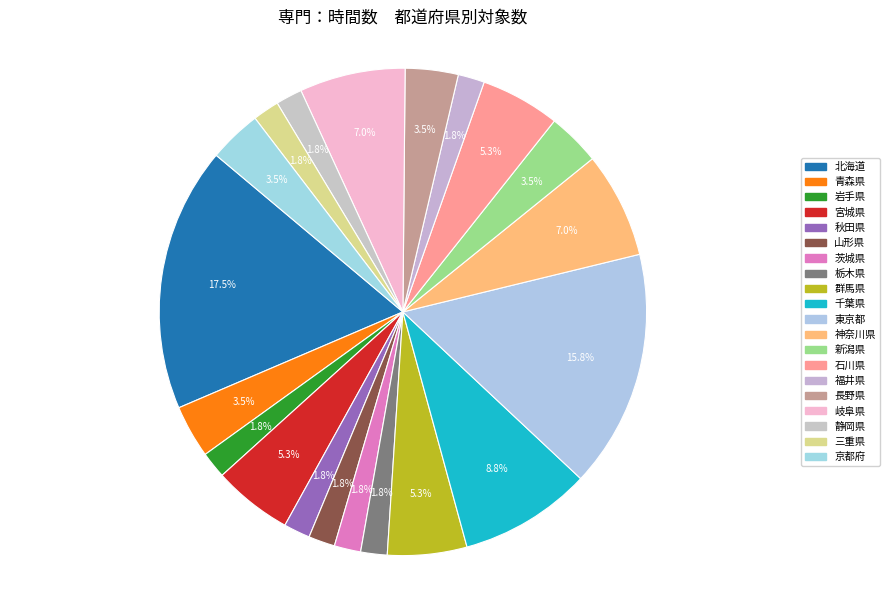

How many slices are in this pie chart?

20